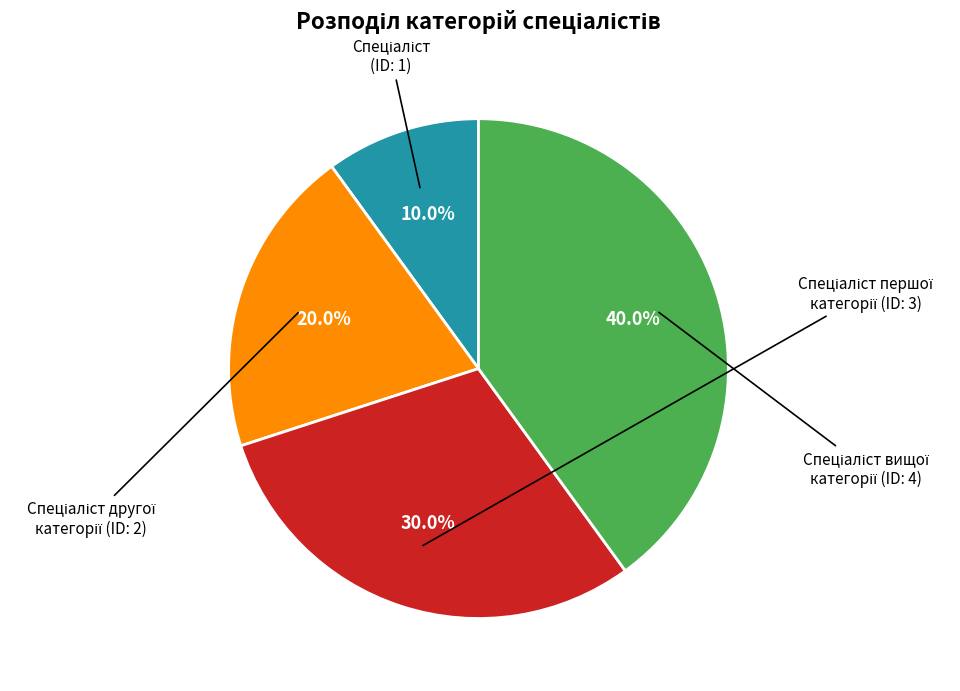

Is there a majority slice in this chart?

No